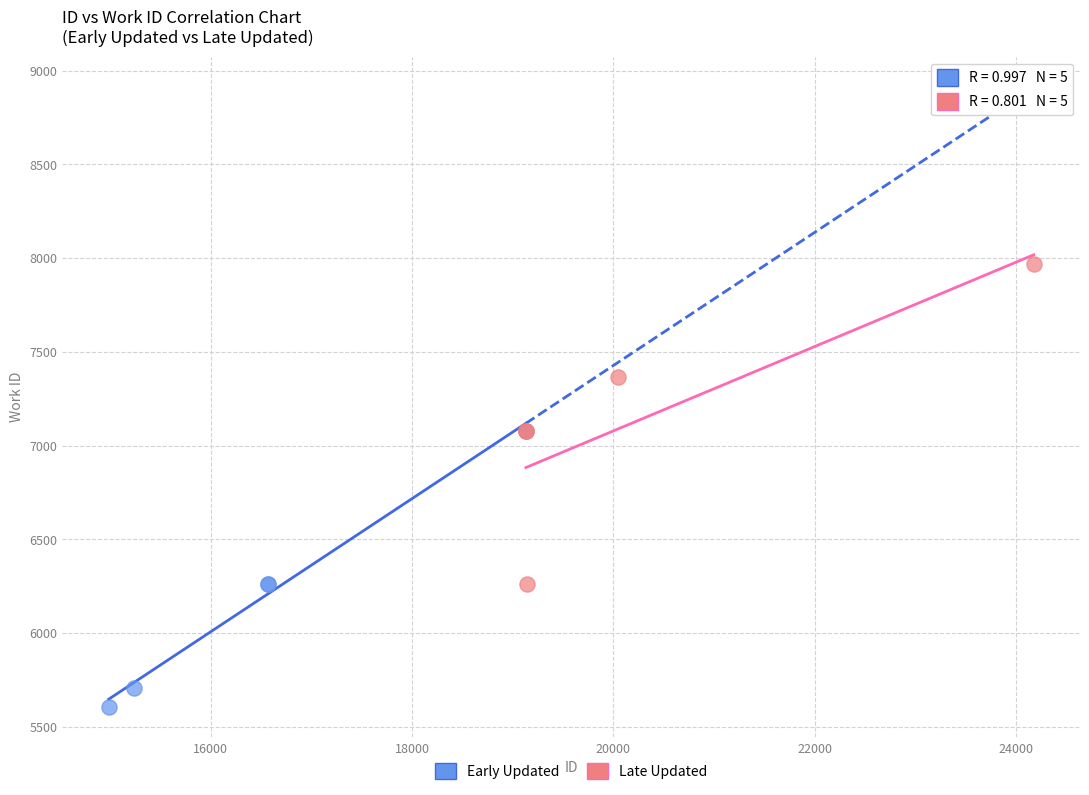

Which series contains the lowest Y value?

Early Updated